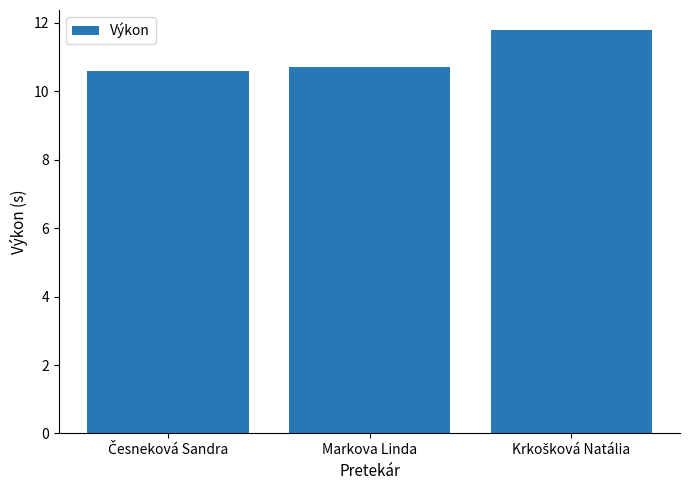

What is the value of the 2nd bar from the left?

10.7